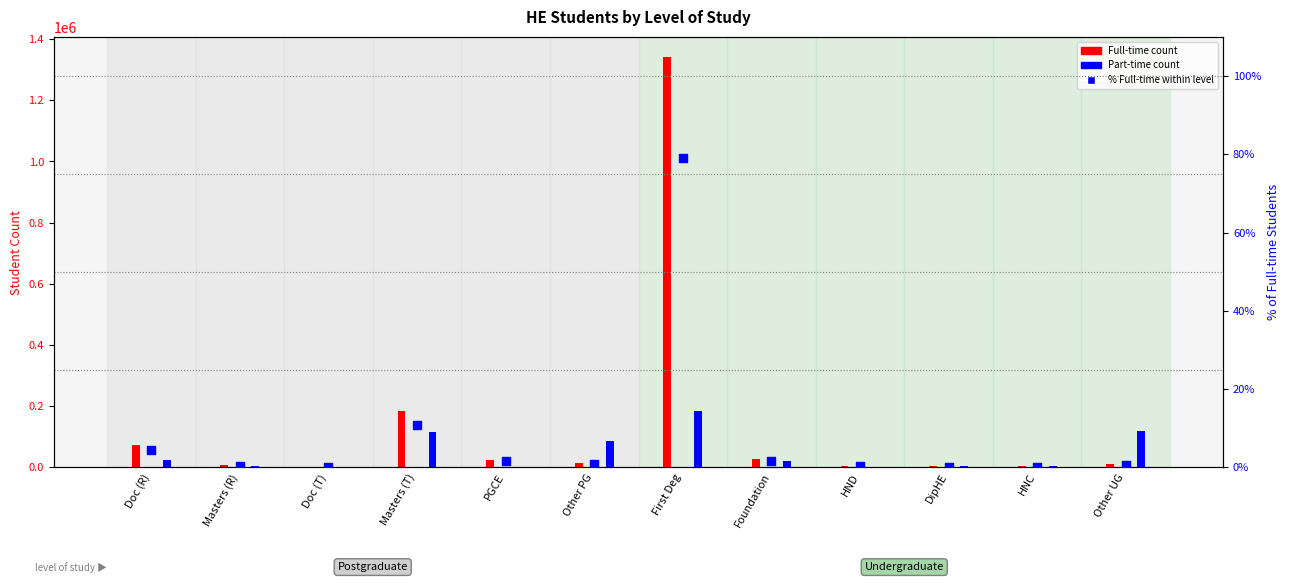

Which series contains the highest Y value?

Full-time count